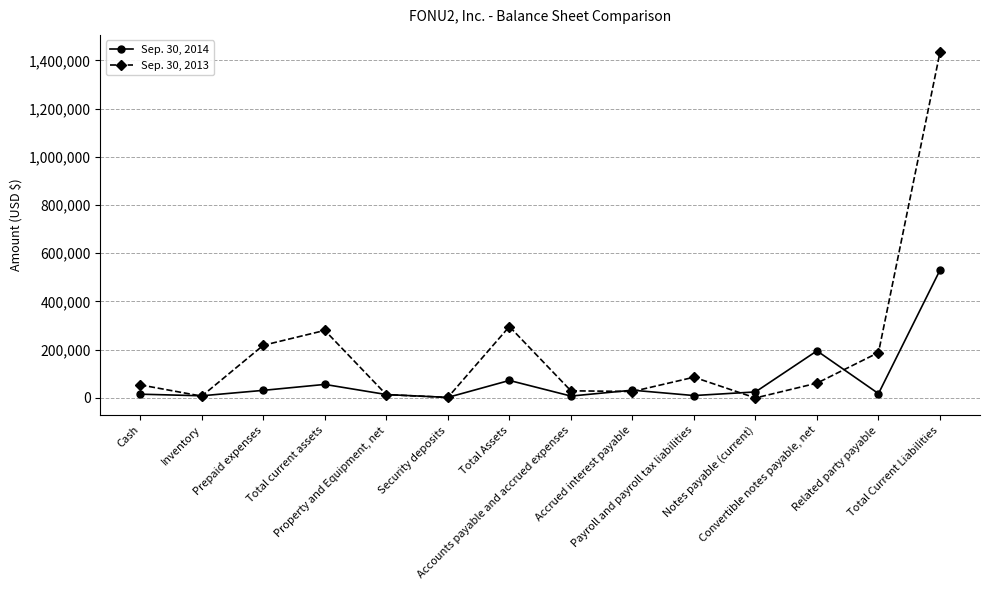

True or false: Sep. 30, 2014 has more than 0 interior local peaks.

True